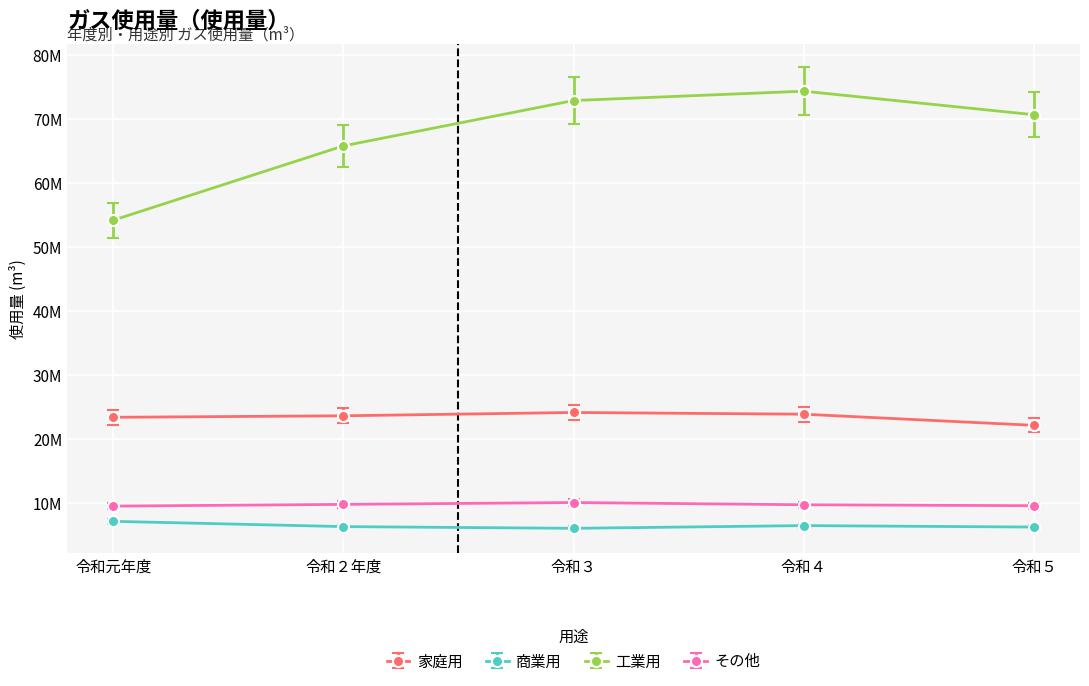

List the labels in order of 家庭用 value, largest first.

令和３, 令和４, 令和２年度, 令和元年度, 令和５